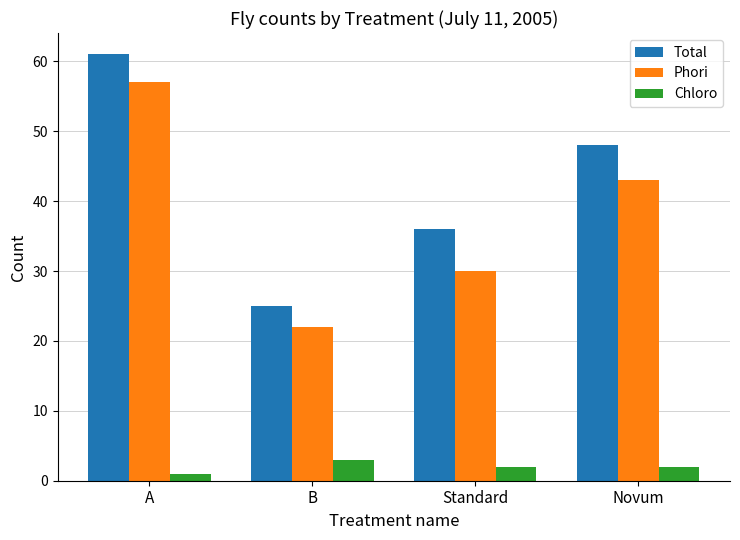

What value does the Total series have at Novum, to the nearest 5?

50